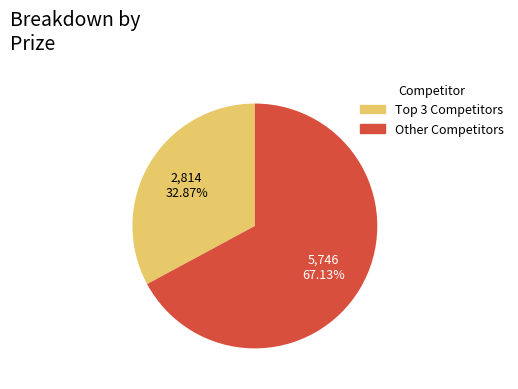

How many segments does this pie chart have?

2